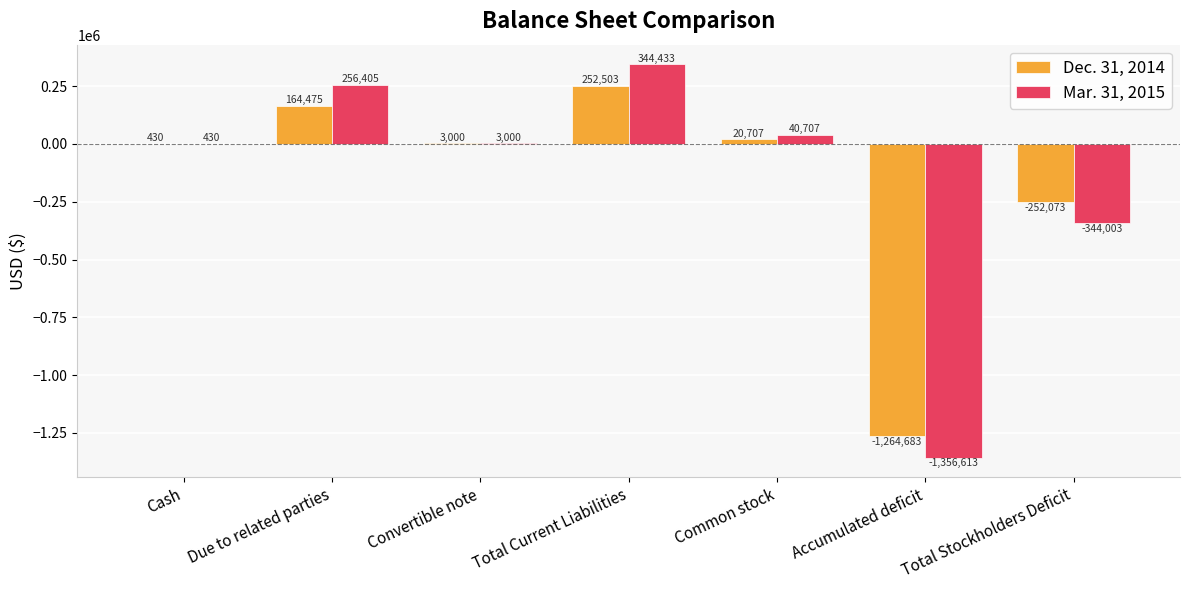

At which category is the sum across all series the highest?

Total Current Liabilities